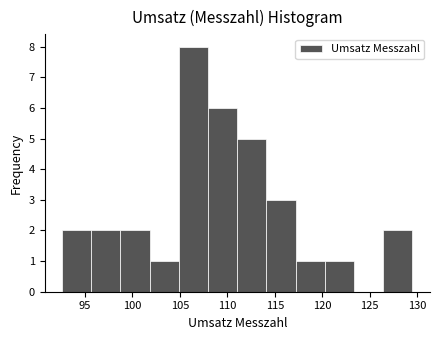

Over which range of the x-axis is the bar tallest?

105.0 to 108.0